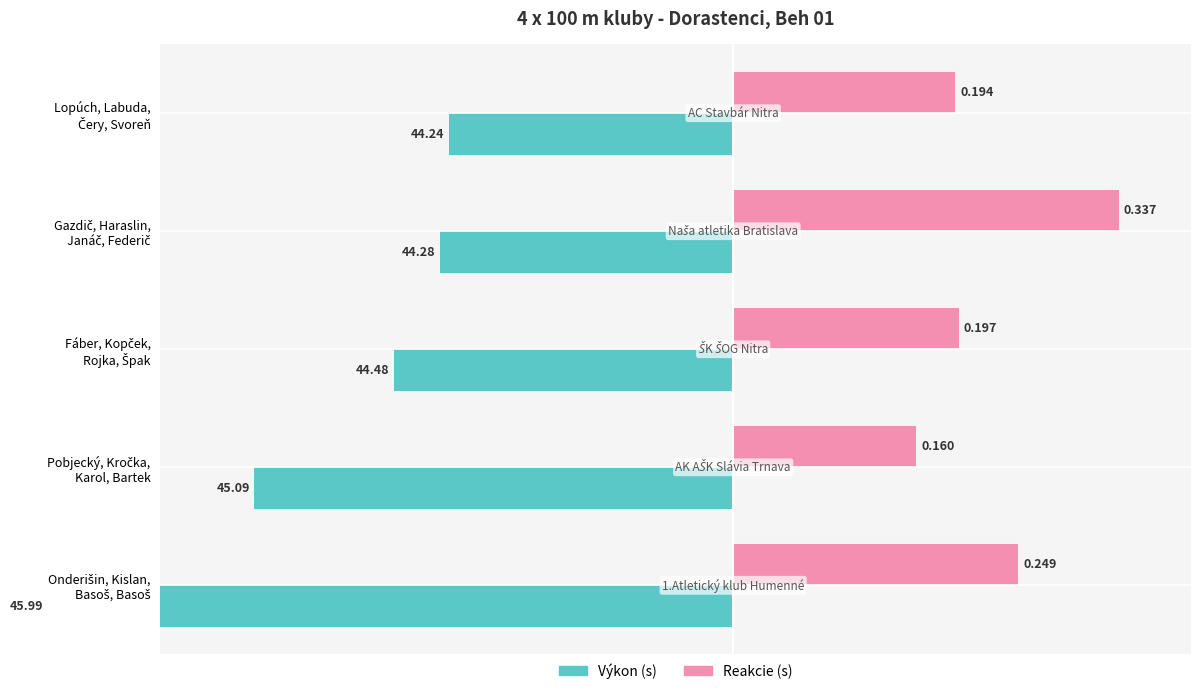

At which category does the chart reach its minimum across all series?

Onderišin, Kislan, Basoš, Basoš